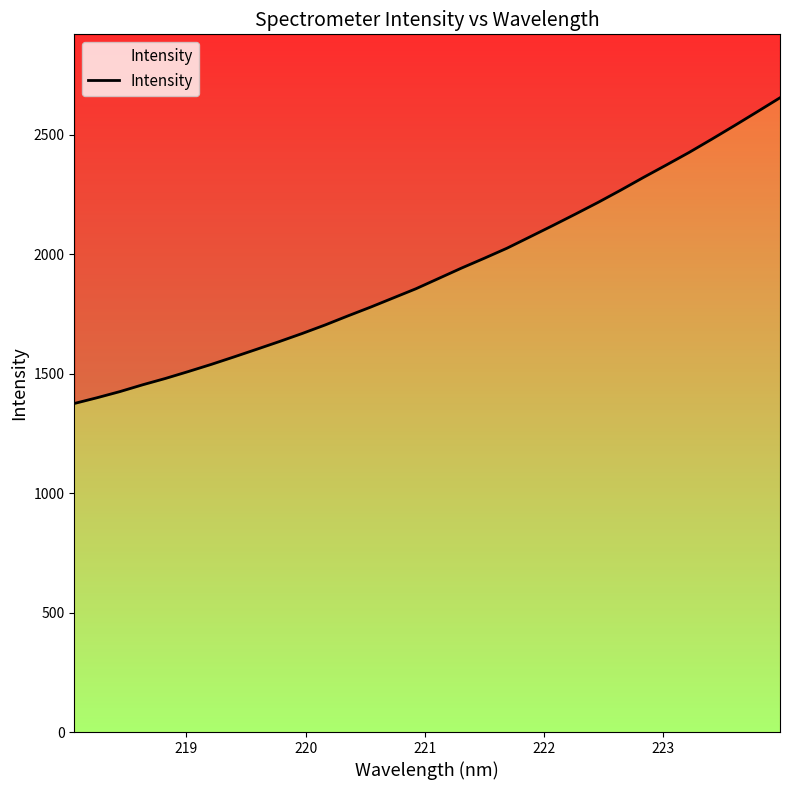

Reading left to right, extract all data points from this chart.

1374.9	1399.0	1424.7	1453.2	1479.7	1508.5	1538.2	1569.6	1601.6	1634.1	1667.8	1703.2	1741.1	1778.0	1816.6	1855.2	1898.4	1941.6	1982.7	2024.9	2071.9	2119.1	2167.3	2216.4	2267.9	2321.2	2372.9	2425.4	2481.1	2537.9	2595.8	2654.3